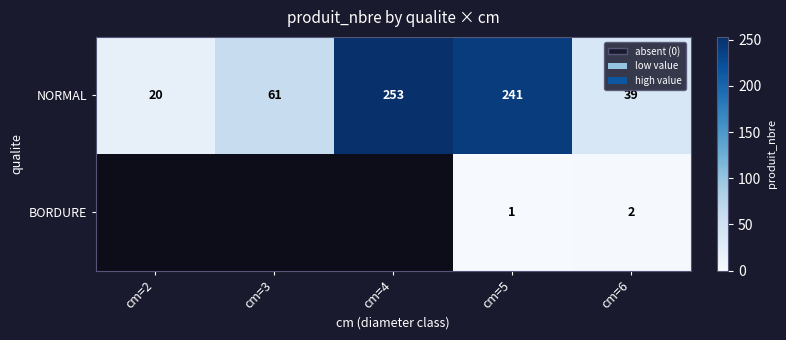

What is the sum of the NORMAL values at cm=6 and cm=4?

292